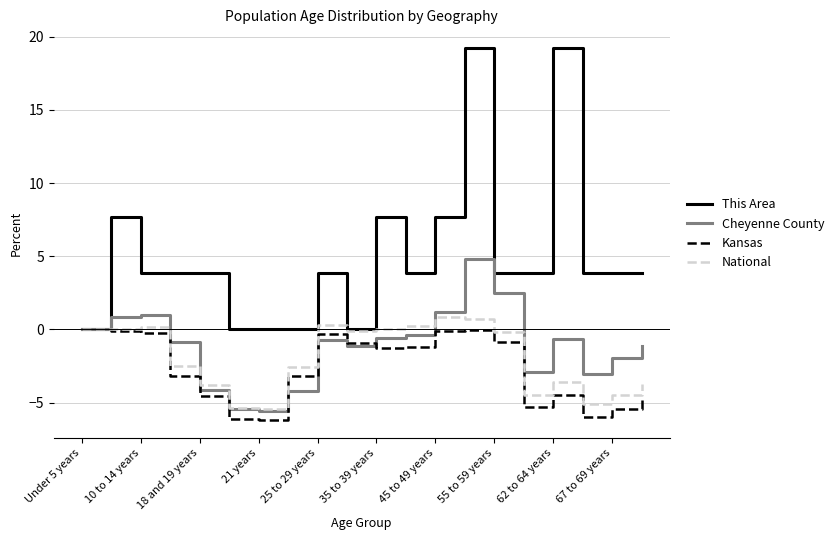

Which series has the largest total across all categories?

This Area